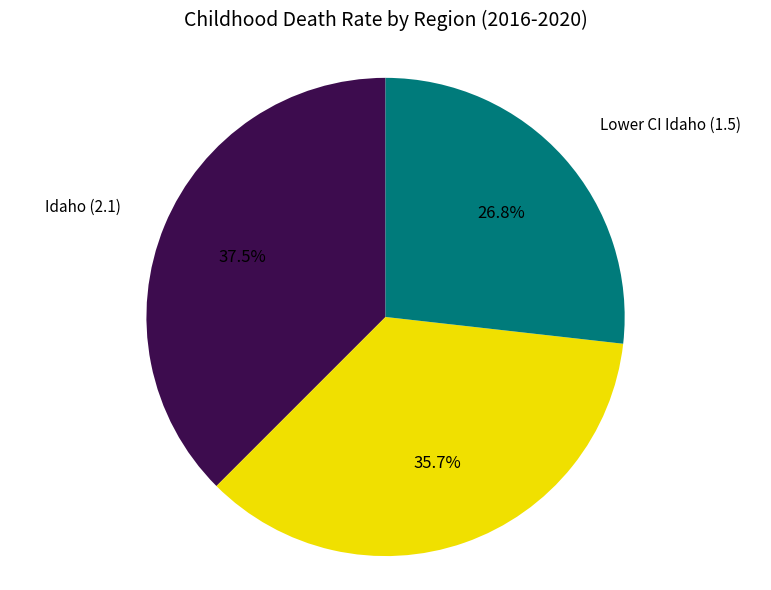

Does any single category account for the majority?

No